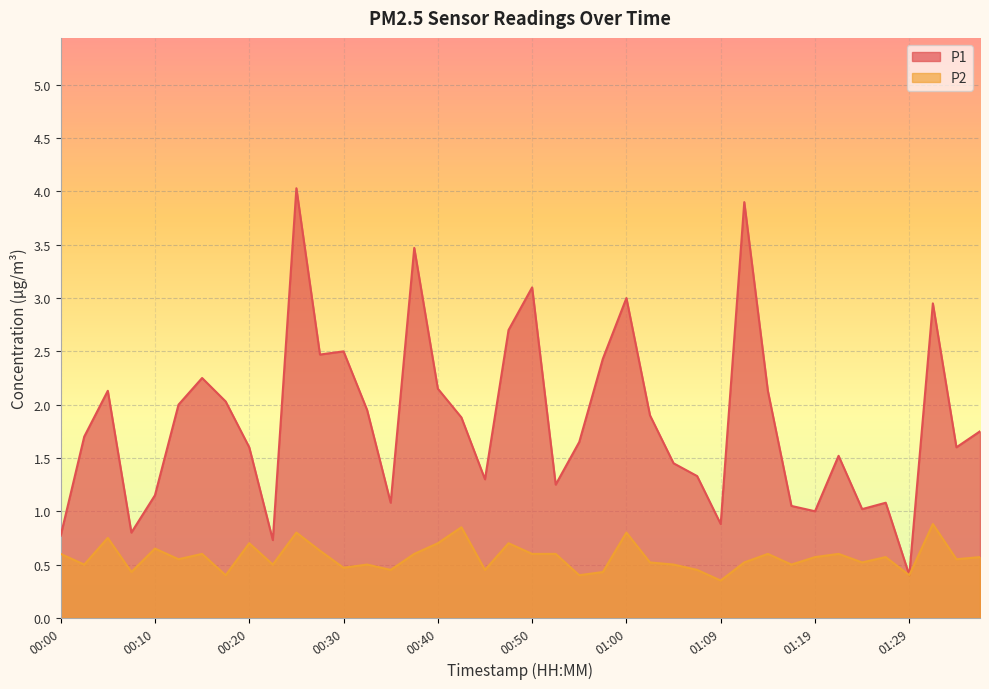

Which series has the largest total across all categories?

P1